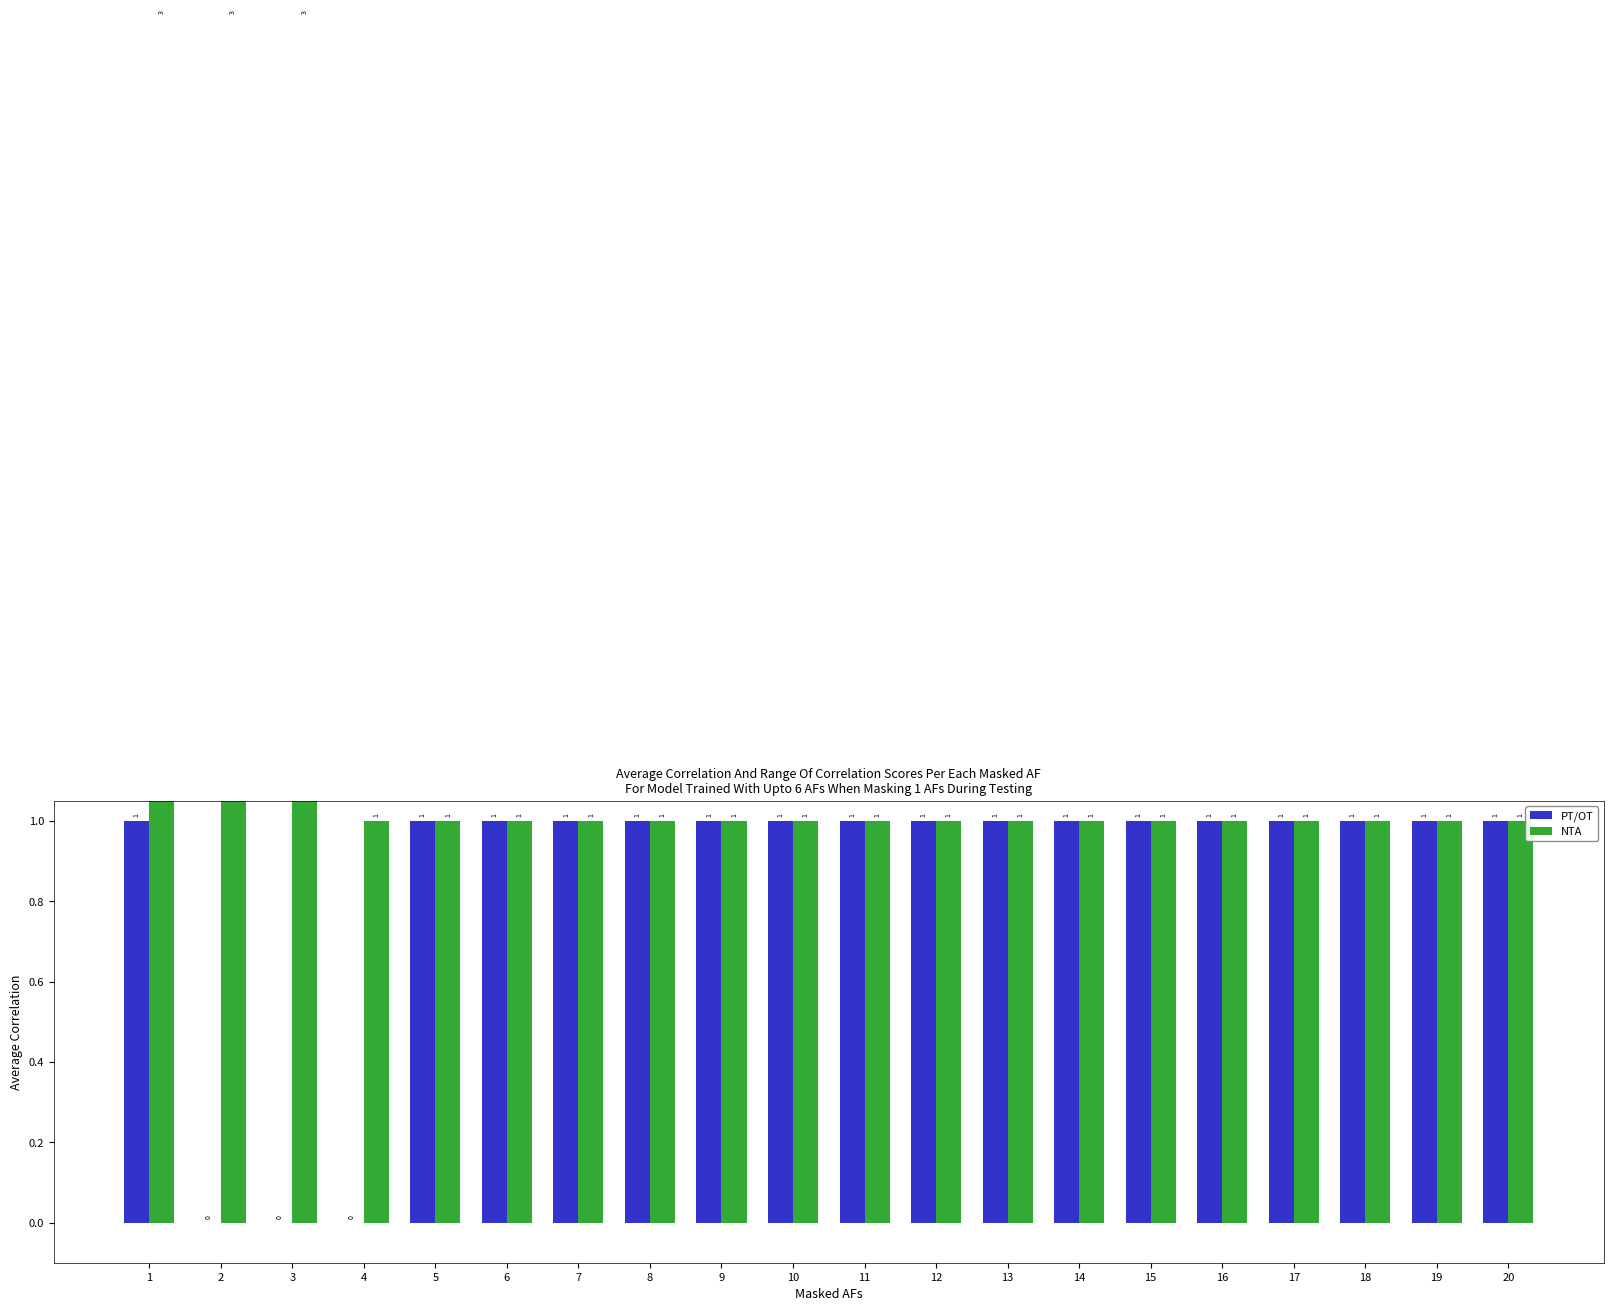

What are all the series names shown in the legend?

PT/OT, NTA